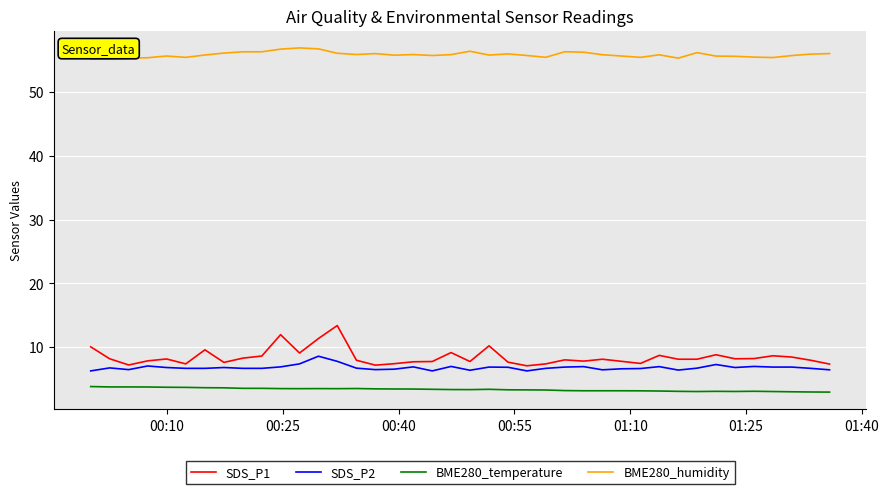

What is the difference between the maximum and minimum values in the SDS_P2 series?

2.3